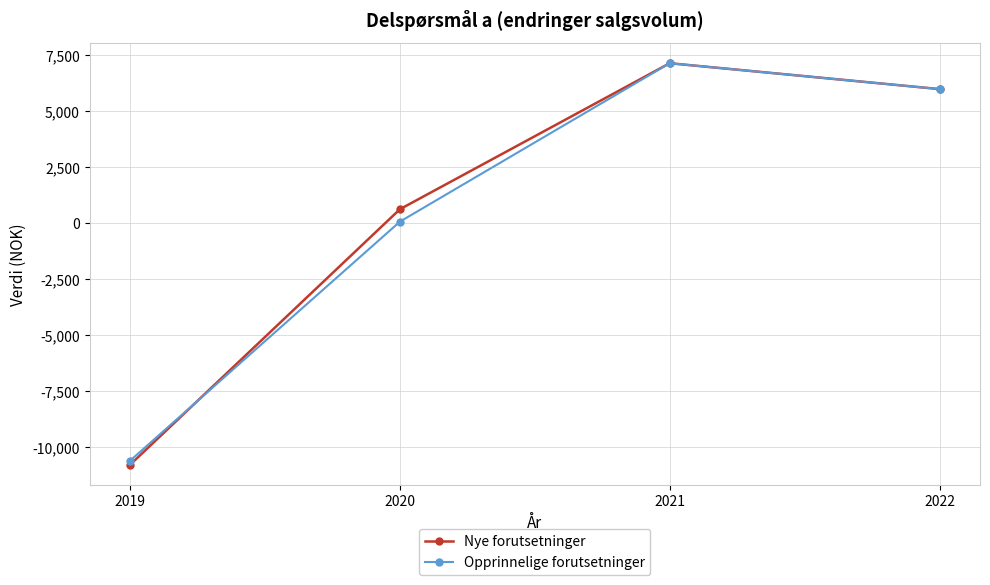

Which category has the lowest value in the Opprinnelige forutsetninger series?

2019